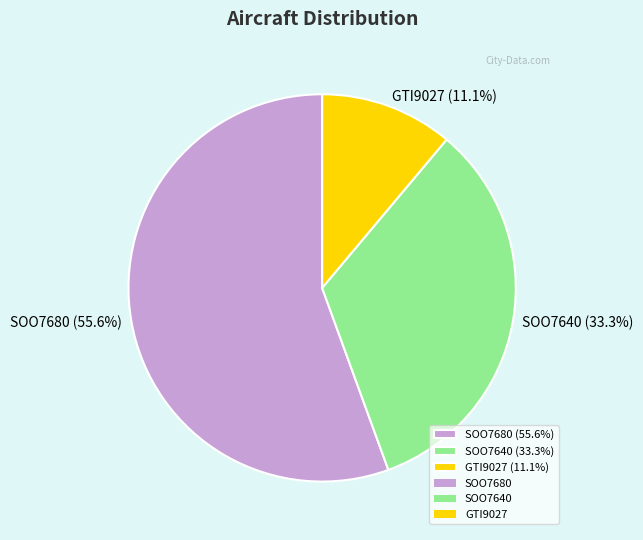

Which category has the biggest portion of the pie?

SOO7680